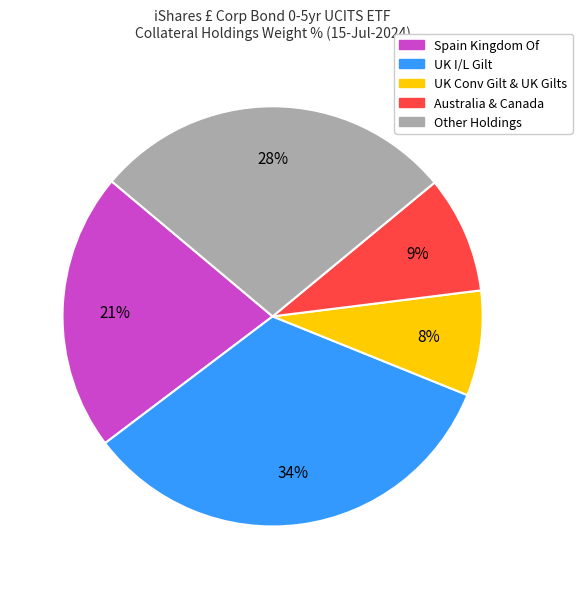

Is there any slice that represents more than half of the pie?

No